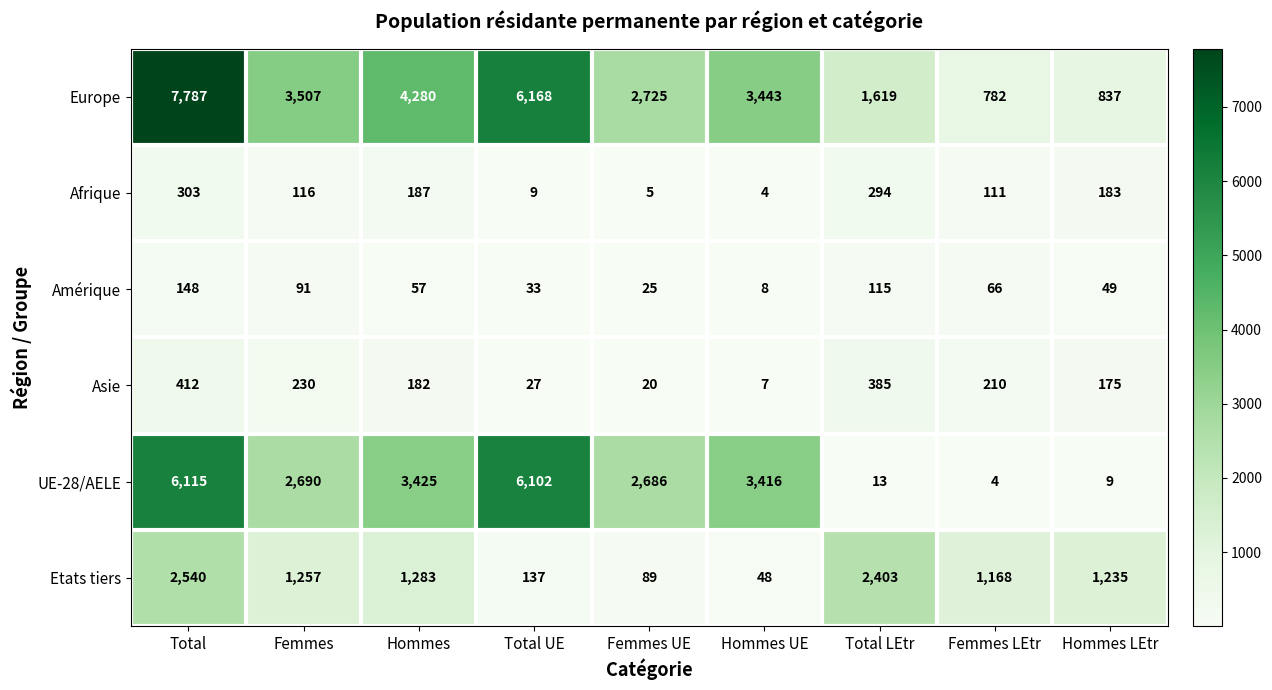

What is the difference between the maximum and minimum values in the UE-28/AELE series?

6111